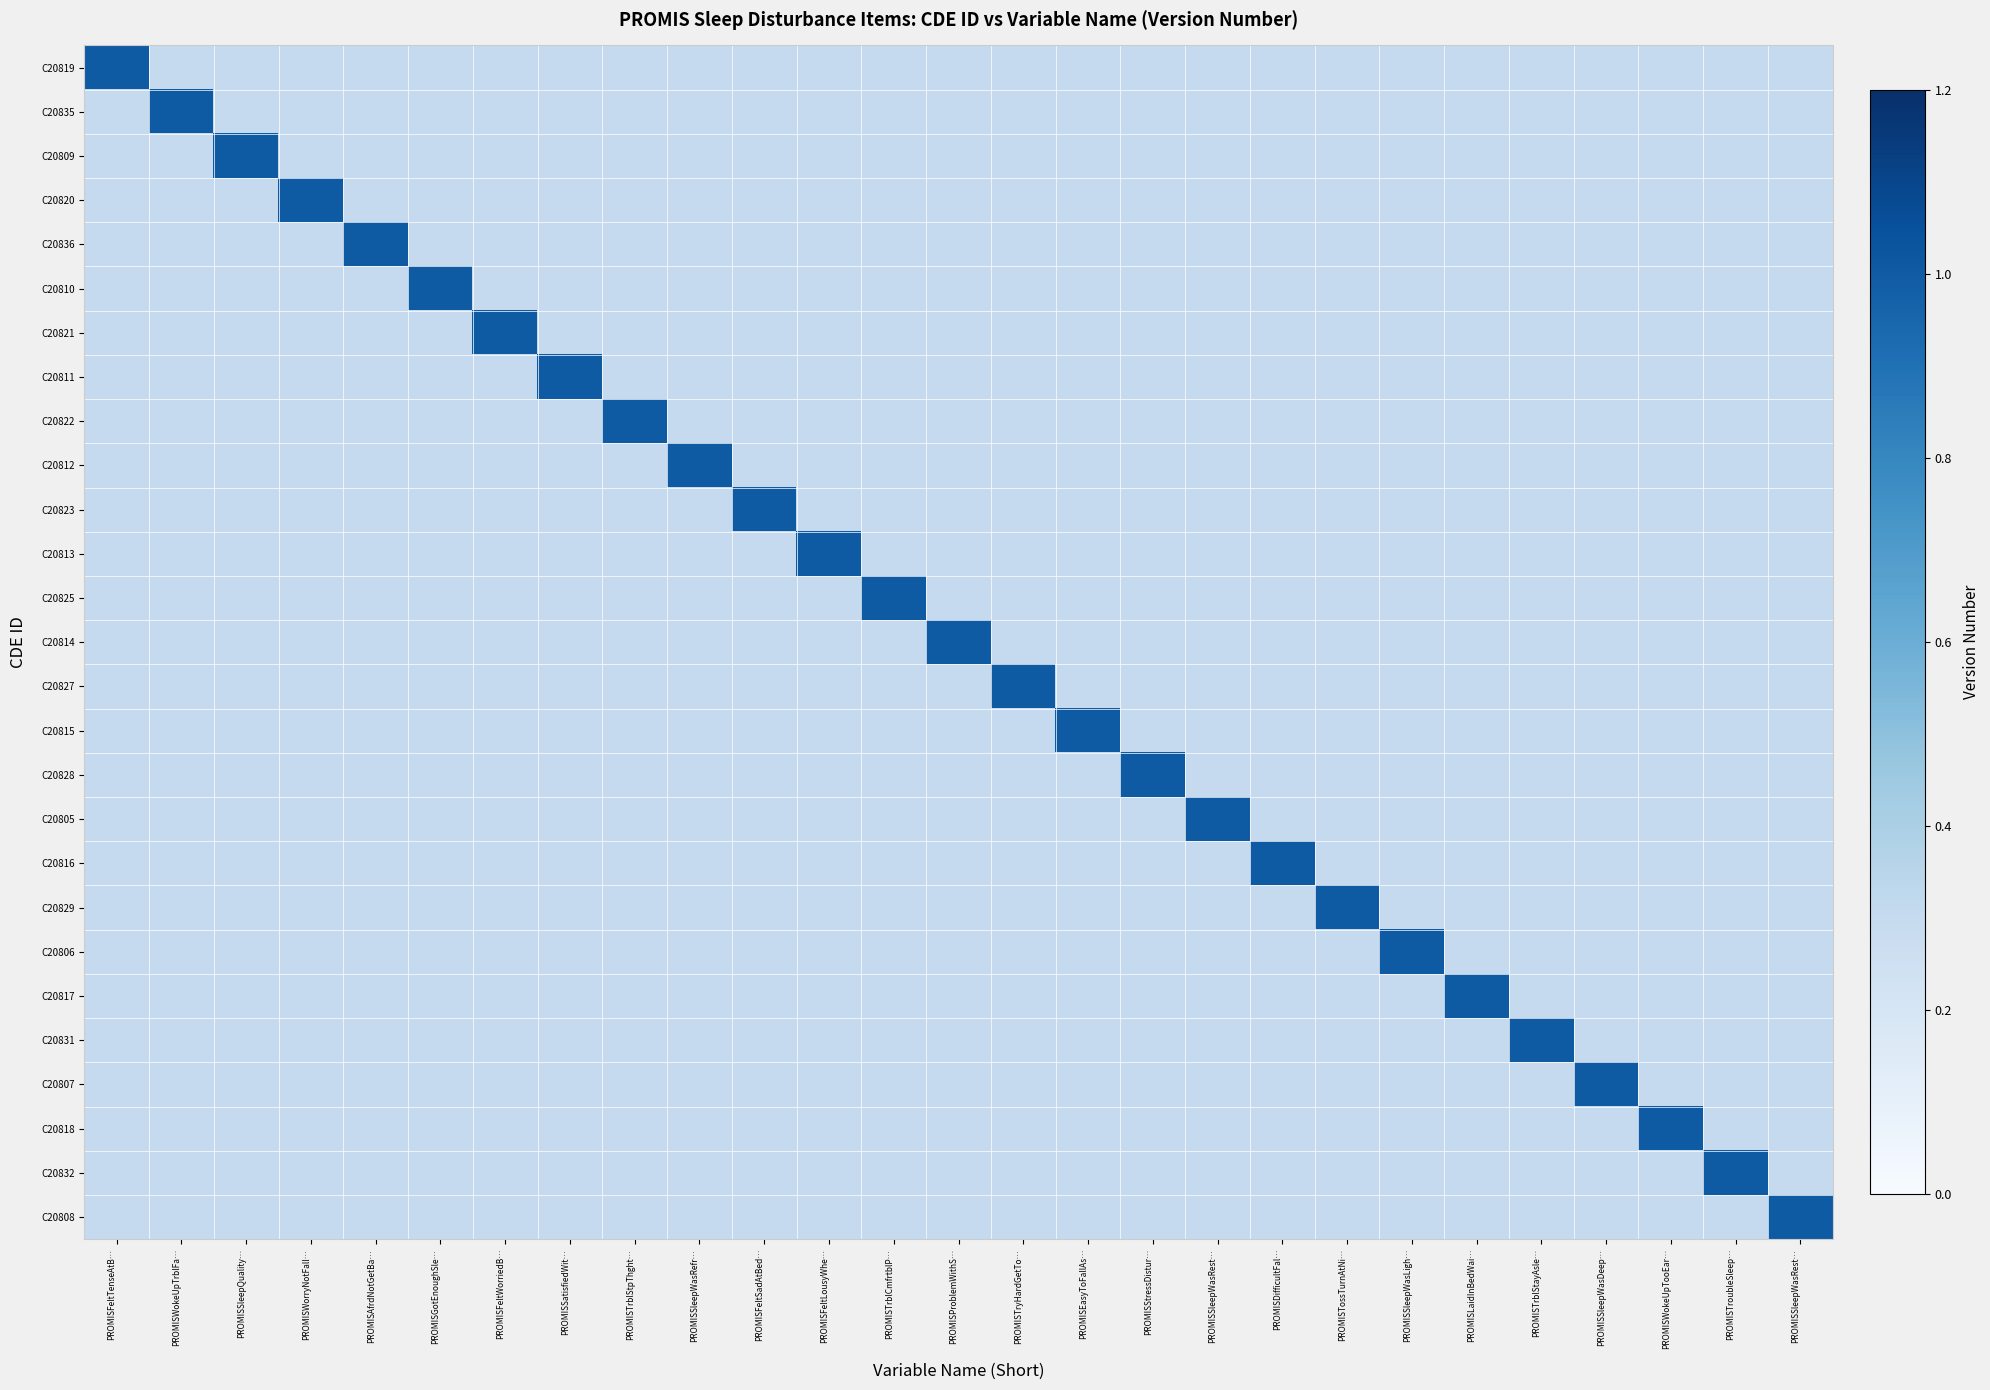

What is the total value across all series at PROMISSleepWasRest…?

8.8